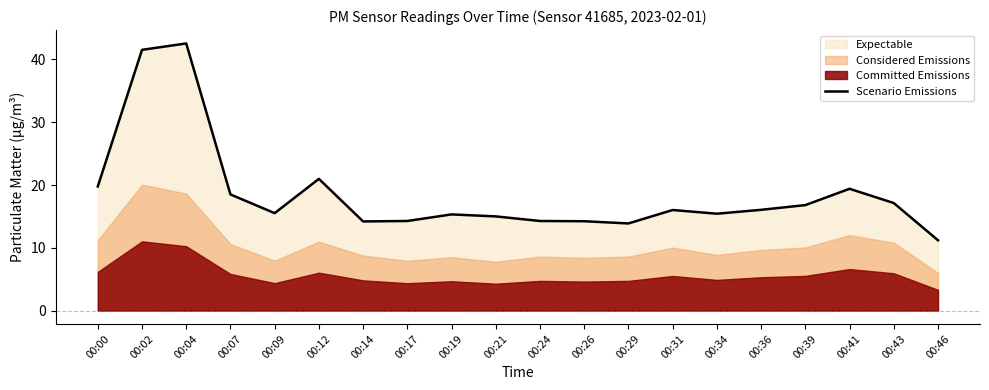

How many categories are shown in the chart?

20